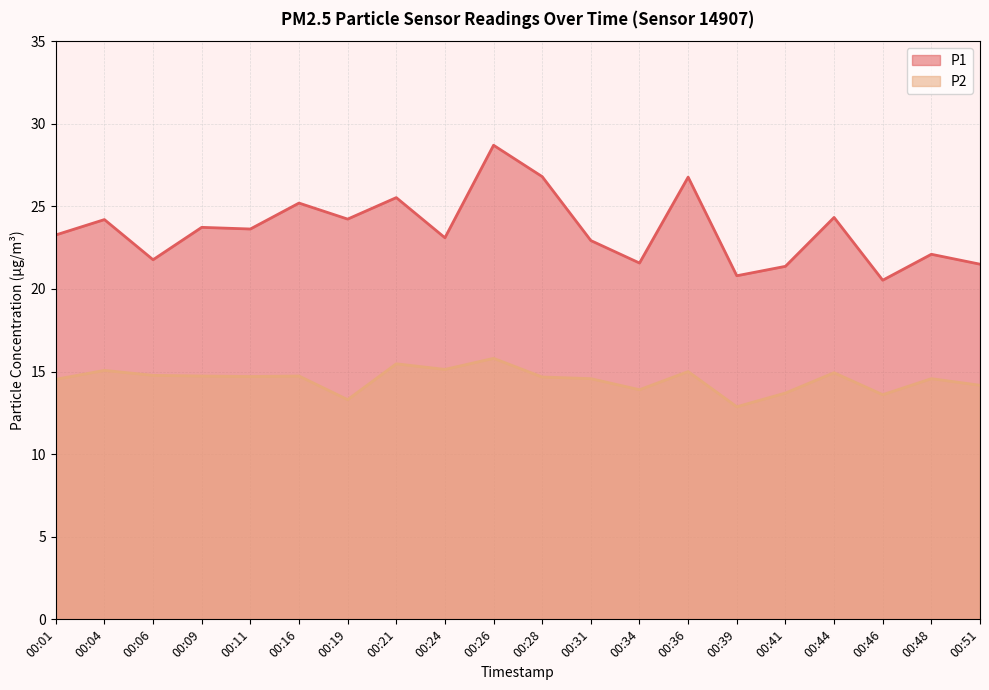

True or false: P2 and P1 intersect in this chart.

False